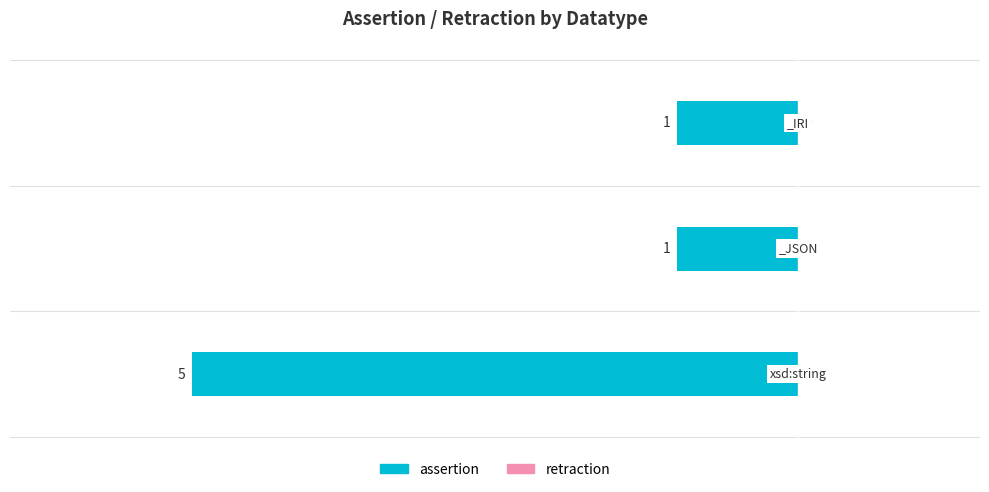

Does the chart contain any negative values?

Yes